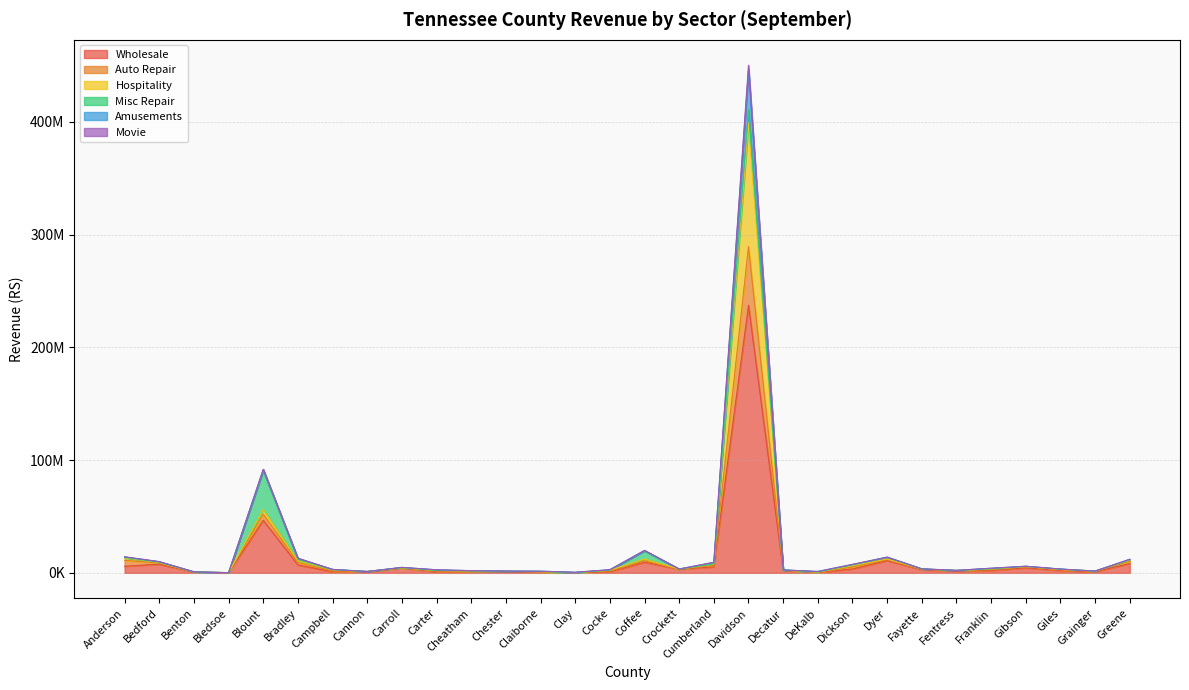

How many categories are shown in the chart?

30